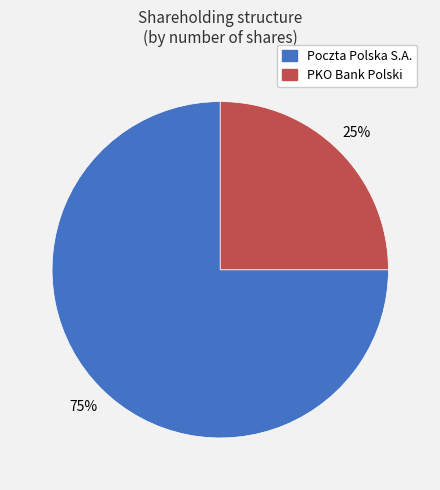

To the nearest percent, what is the difference between the largest and smallest slice percentages?

50%